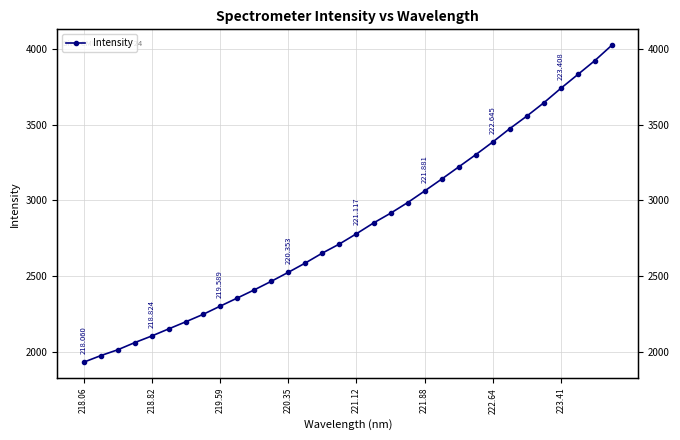

The value at 221.12 is 2779.0. True or false?

True